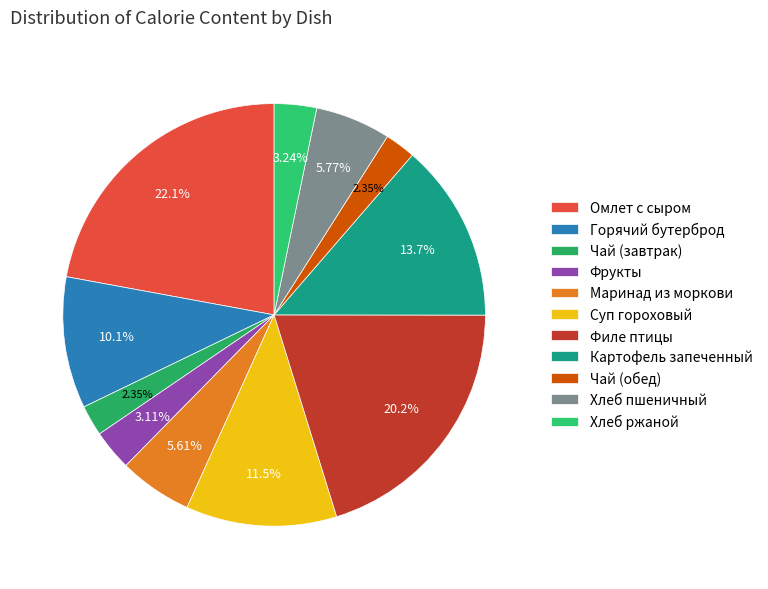

Combined, what portion of the pie is Чай (завтрак) and Хлеб ржаной?

5.6%